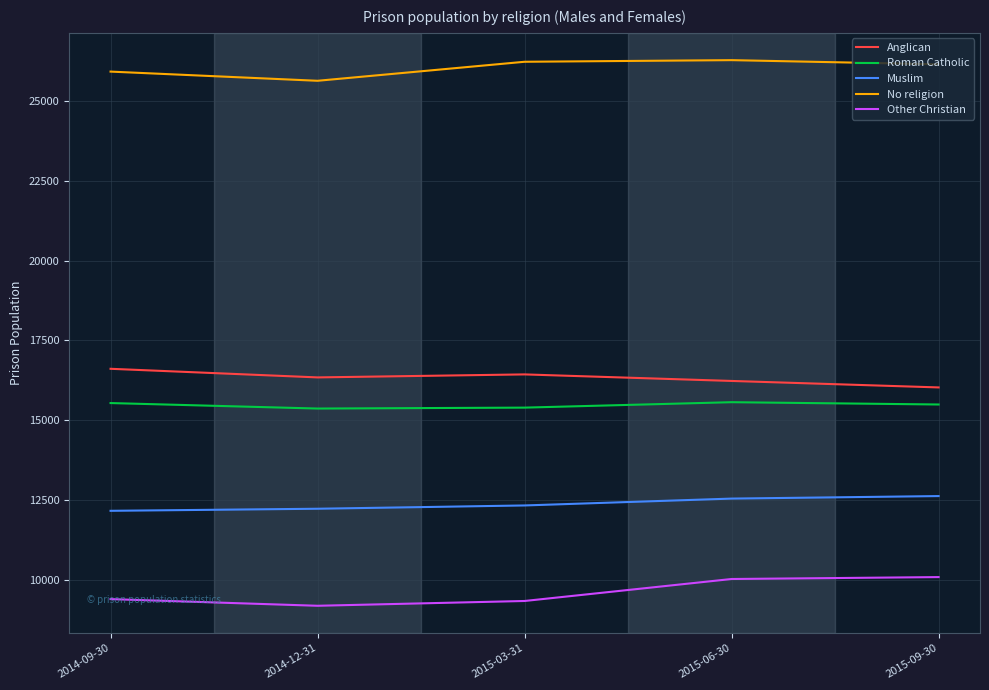

The value of Anglican at 2015-09-30 is 10174. True or false?

False